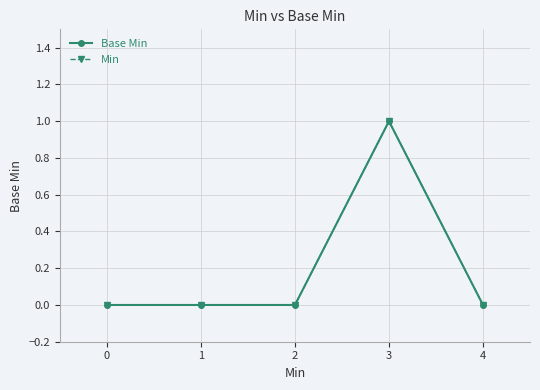

Does the chart have visible grid lines?

Yes